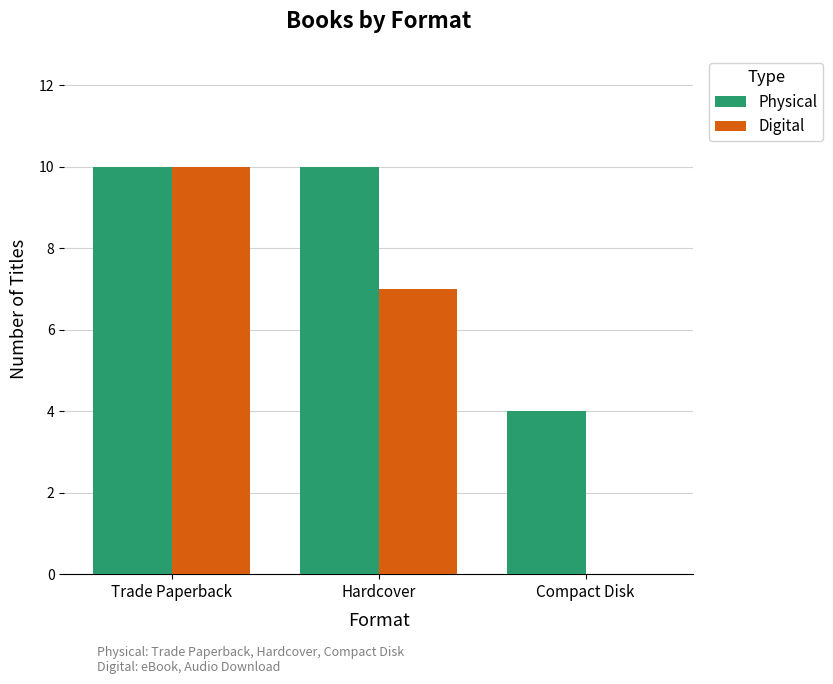

At which category is the sum across all series the highest?

Trade Paperback